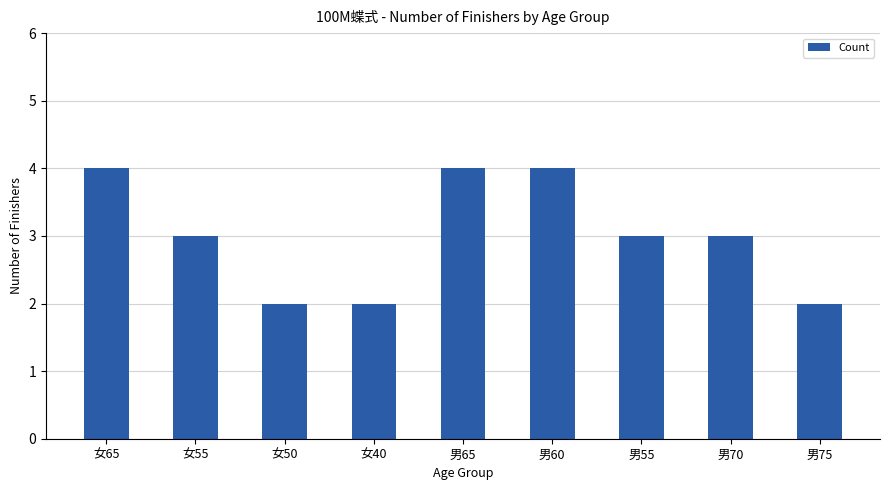

The value at 男55 is 2. True or false?

False